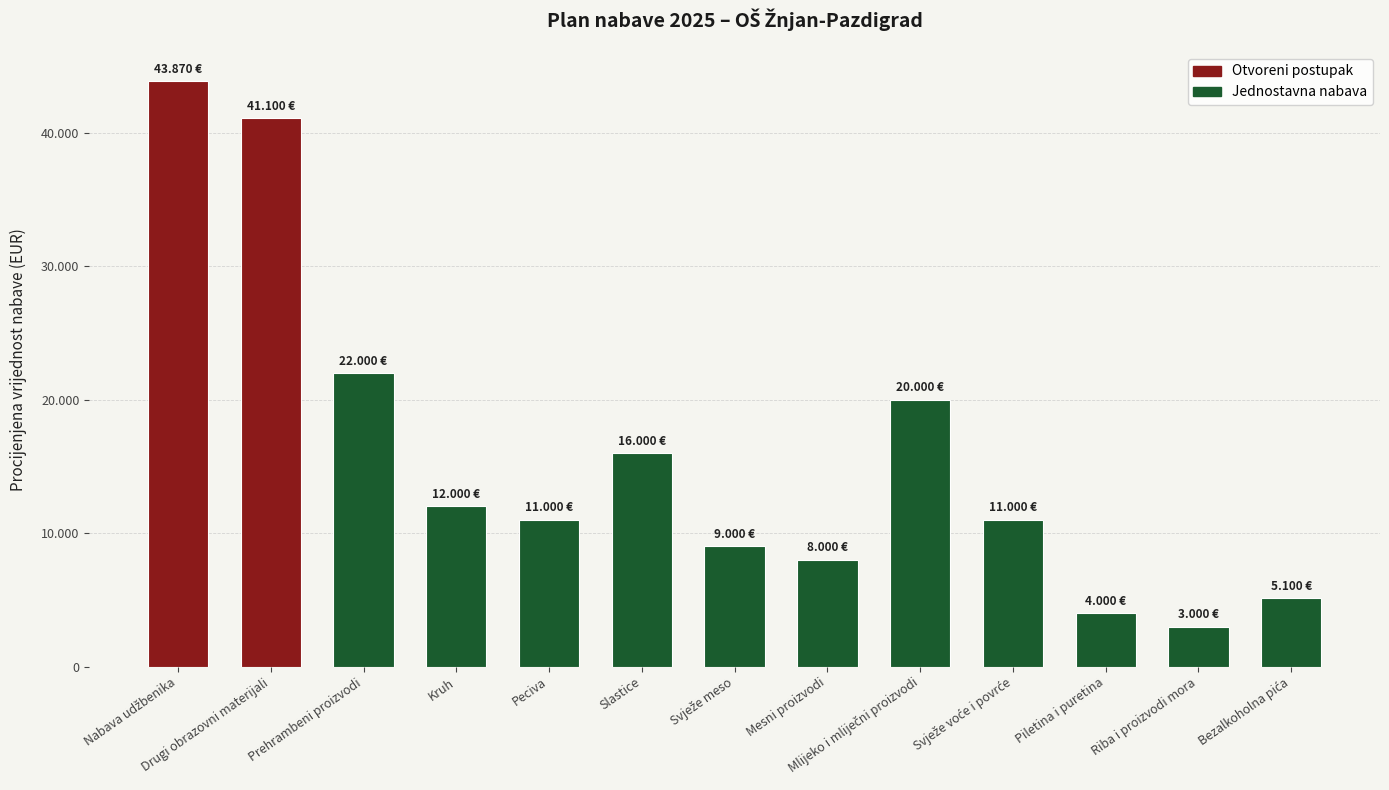

Reading left to right, extract all data points from this chart.

43870	41100	22000	12000	11000	16000	9000	8000	20000	11000	4000	3000	5100